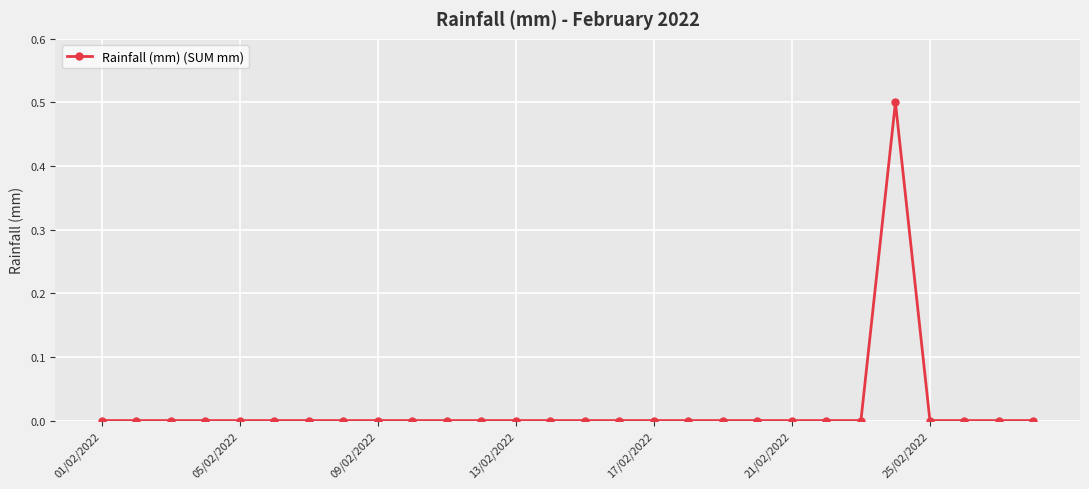

How many lines are shown in the chart?

1